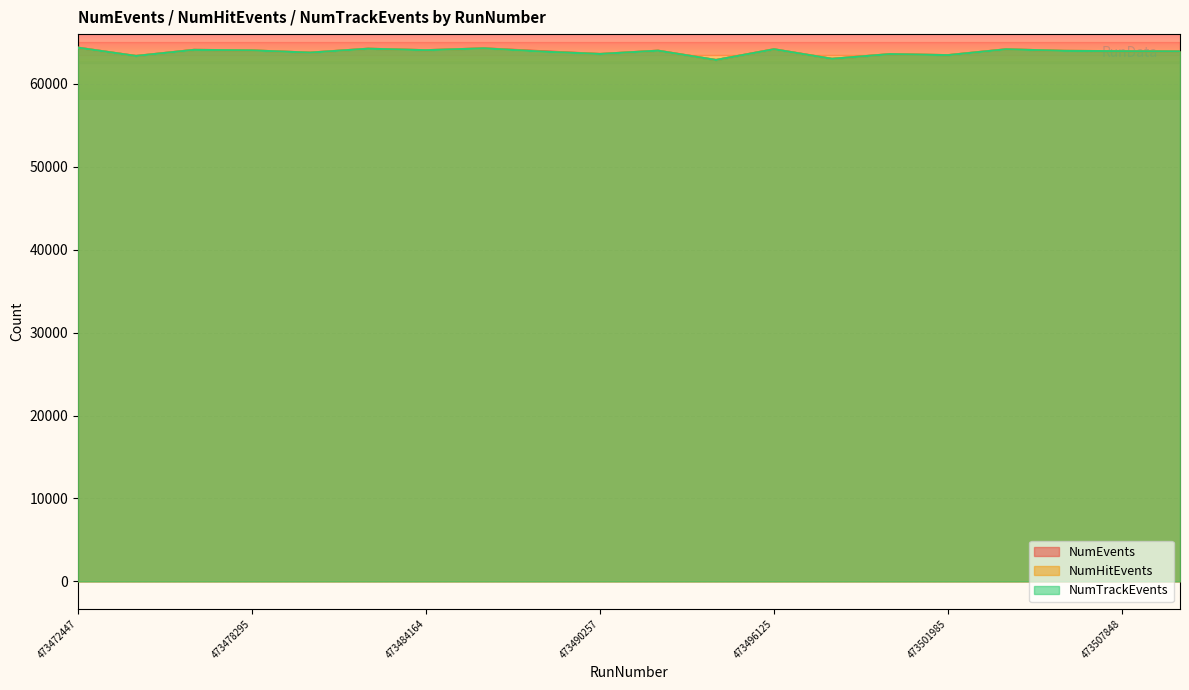

What is the sum of all NumEvents values?

1276872